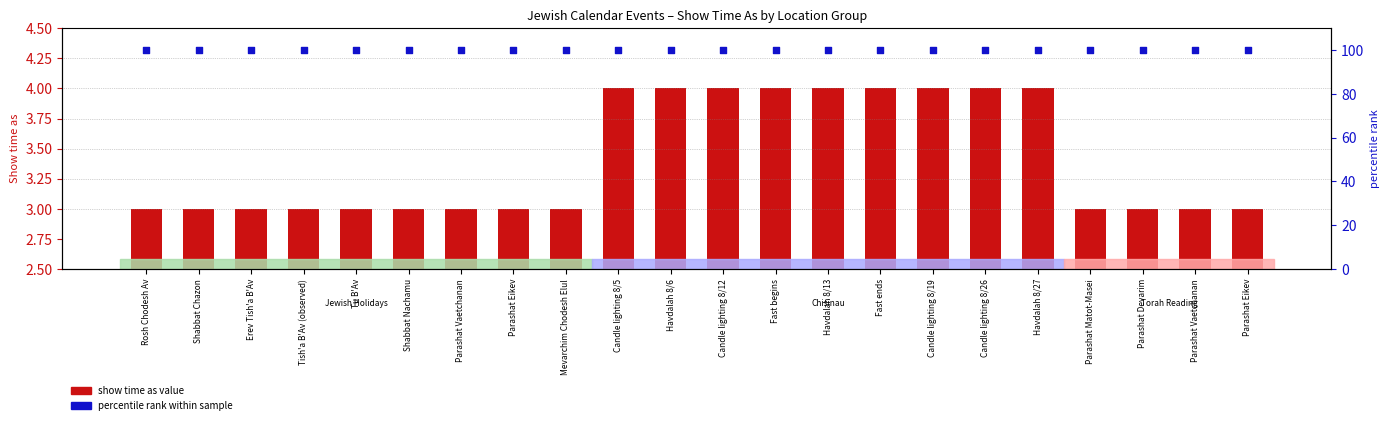

At which category is the sum across all series the highest?

Candle lighting 8/5